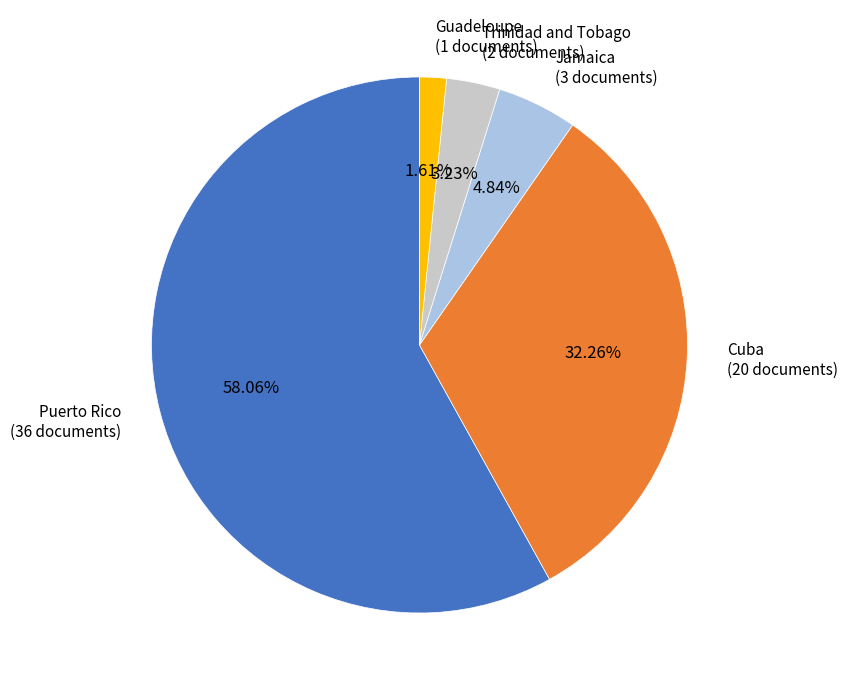

Between Cuba (20 documents) and Jamaica (3 documents), which is larger?

Cuba (20 documents)